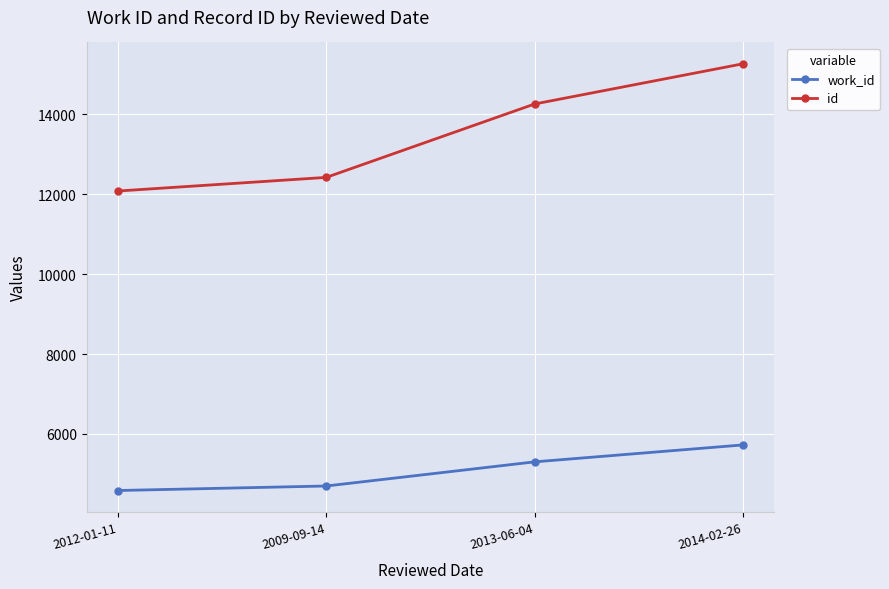

Which category has the lowest value across all series?

2012-01-11